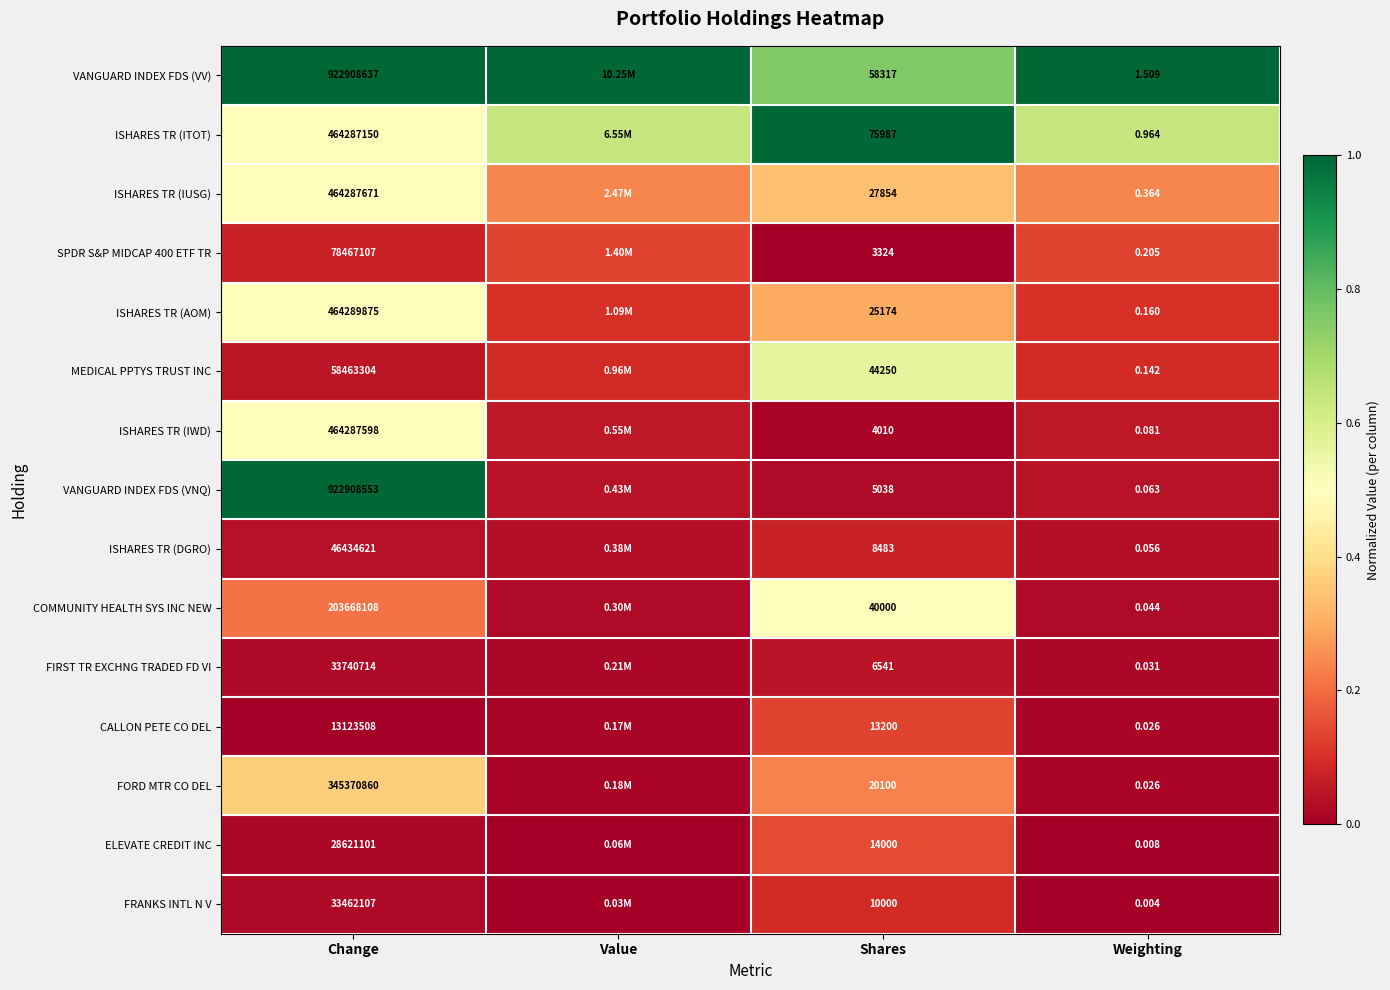

Is the value of CALLON PETE CO DEL at Weighting greater than the value of VANGUARD INDEX FDS (VV) at Shares?

No